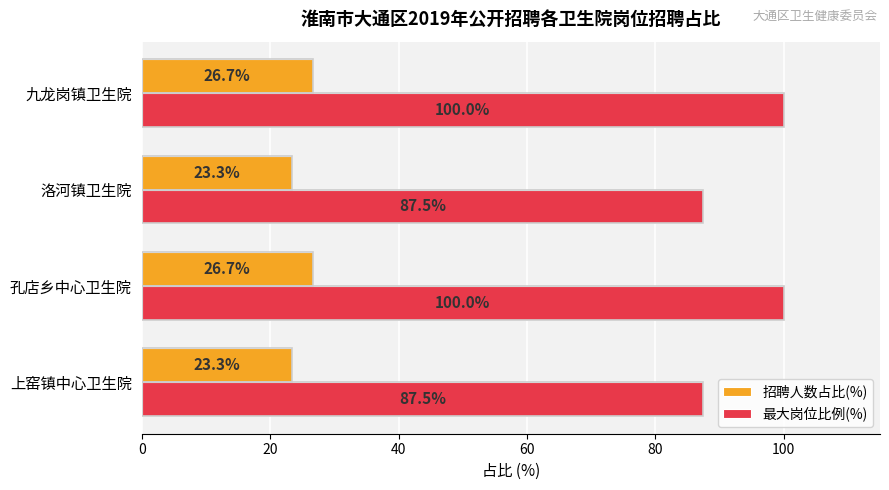

List the series in order of their overall mean, lowest first.

招聘人数占比(%), 最大岗位比例(%)